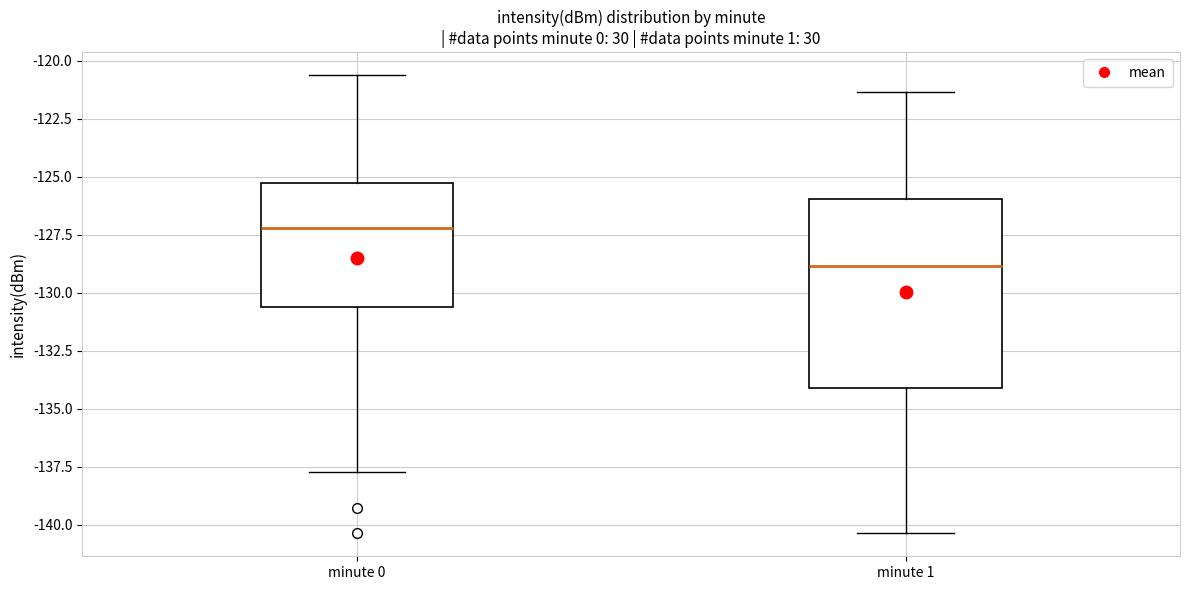

Where is the upper edge of the box for minute 1 on the y-axis? The values are not printed on the chart, so give them approximately, as read against the axis.

-126.0